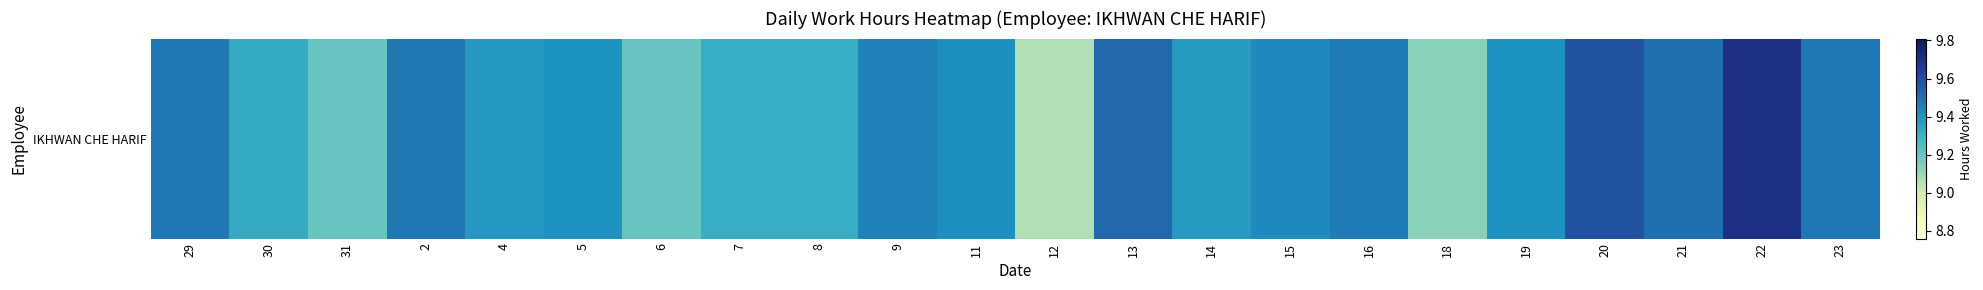

Reading left to right, transcribe all the data shown in this chart.

9.5	9.3	9.2	9.5	9.4	9.4	9.2	9.3	9.3	9.4	9.4	9.1	9.5	9.4	9.4	9.5	9.1	9.4	9.6	9.5	9.7	9.5